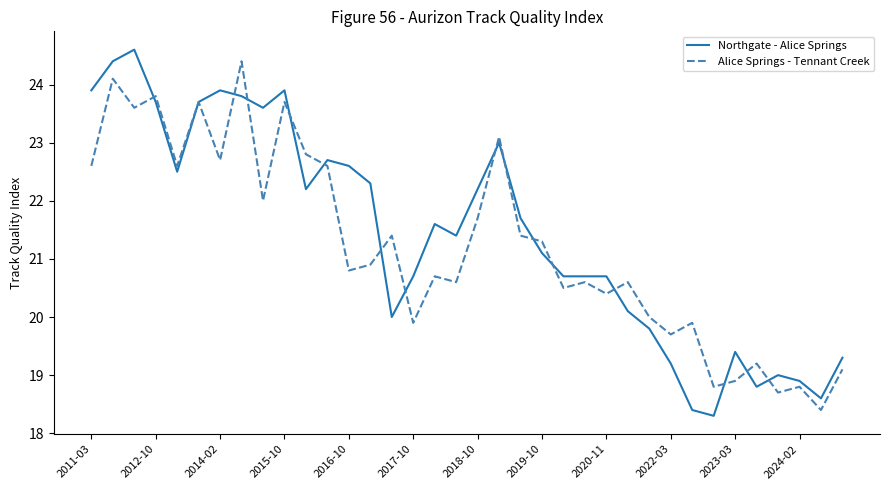

In Alice Springs - Tennant Creek, how many points are higher than both neighbors (excluding endpoints)?

13